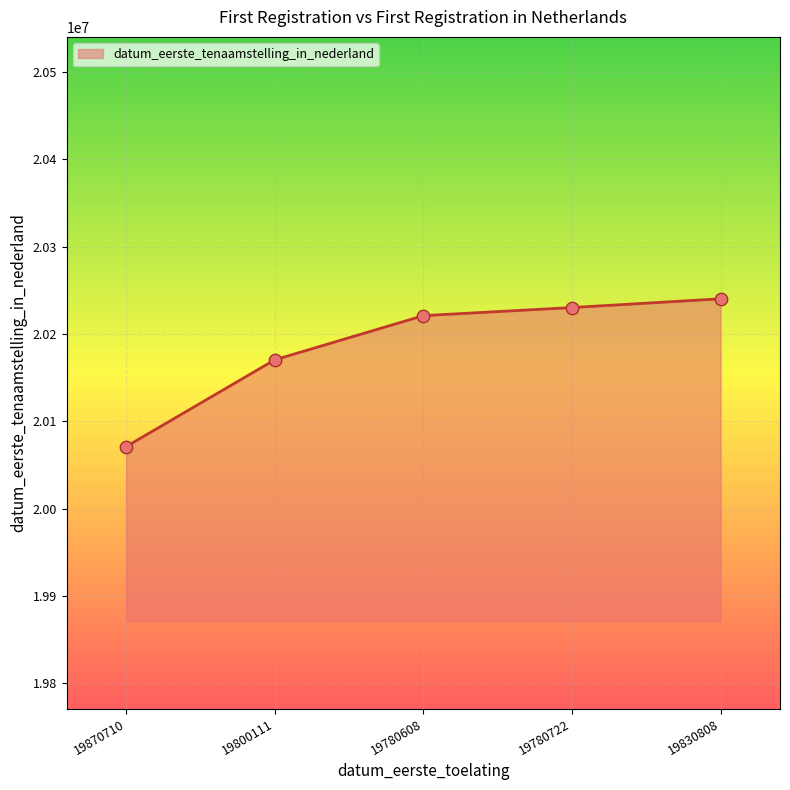

What is the change in value from 19870710 to 19780608?

+150001